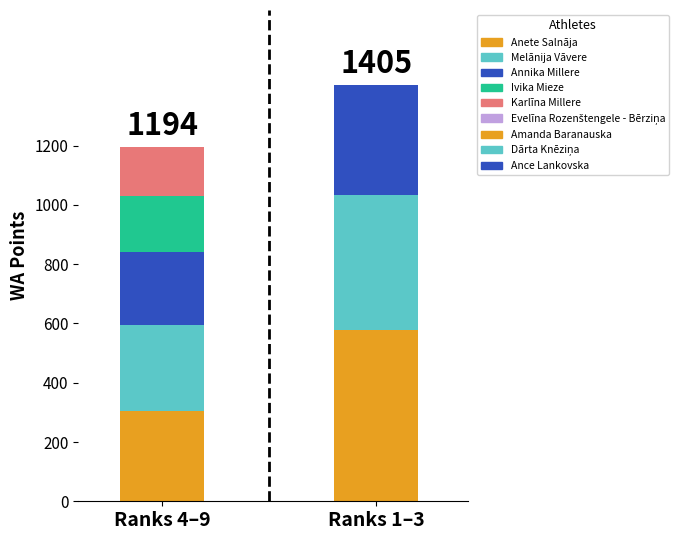

Read the WA value at Melānija Vāvere.

290